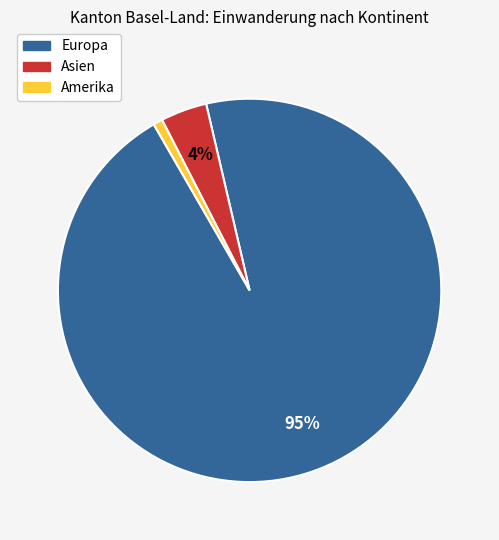

Is there any slice that represents more than half of the pie?

Yes